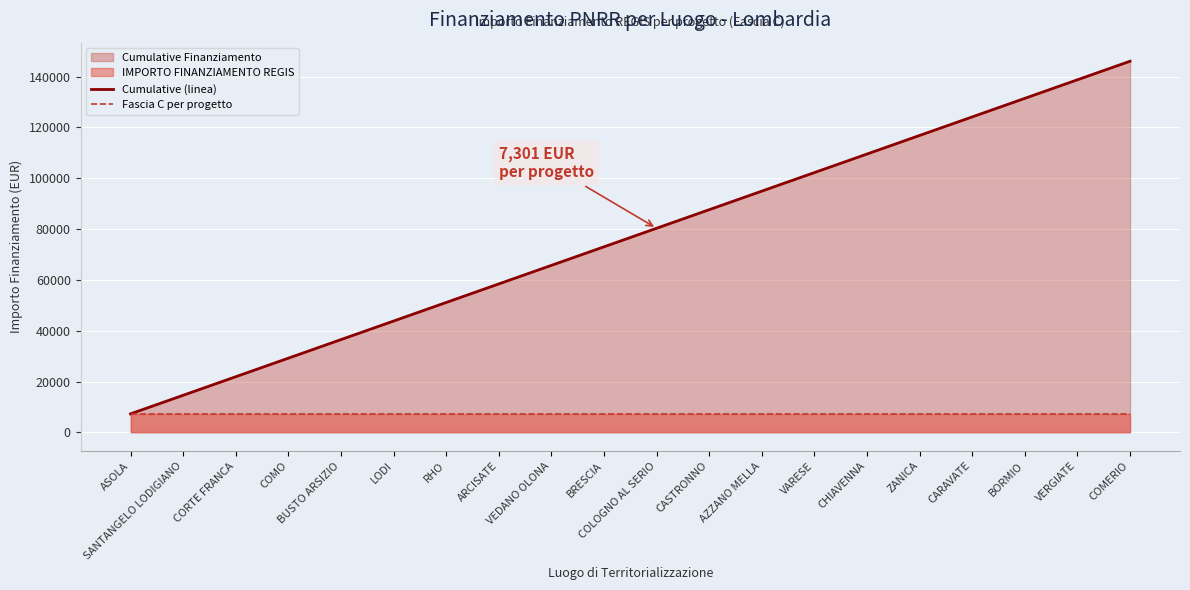

True or false: Cumulative (linea) and Fascia C per progetto cross at least once.

False